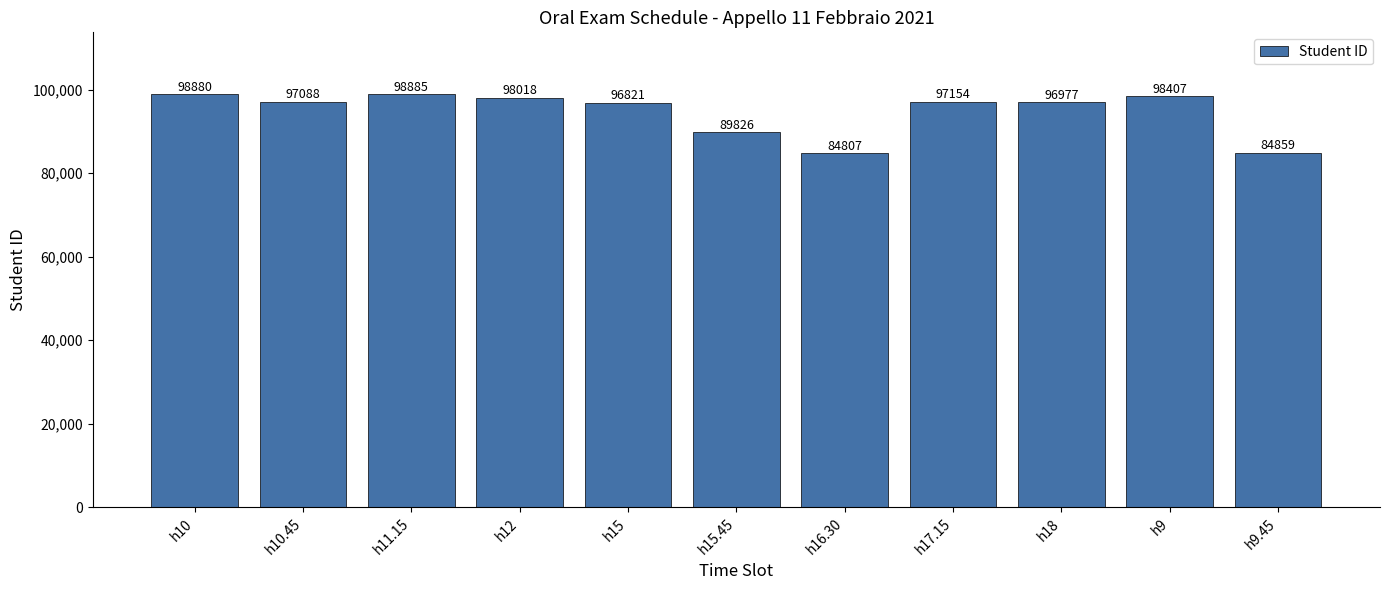

Where is the data nearest to the value 91846?

h15.45